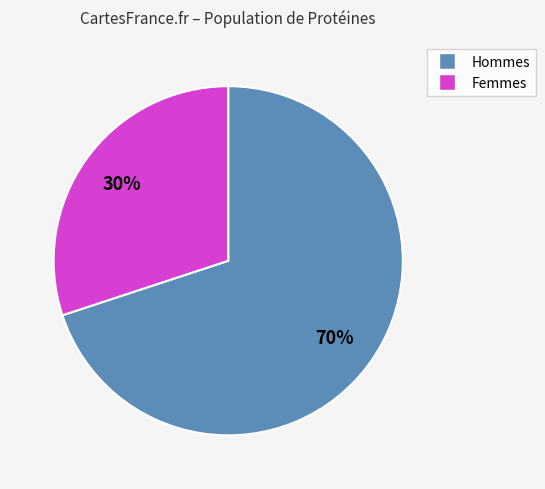

To the nearest percent, what is the average slice percentage?

50%